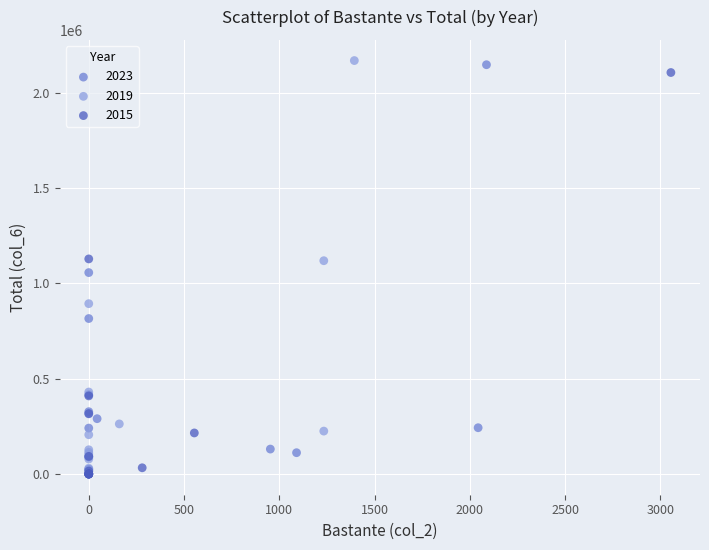

What are all the series names shown in the legend?

2023, 2019, 2015